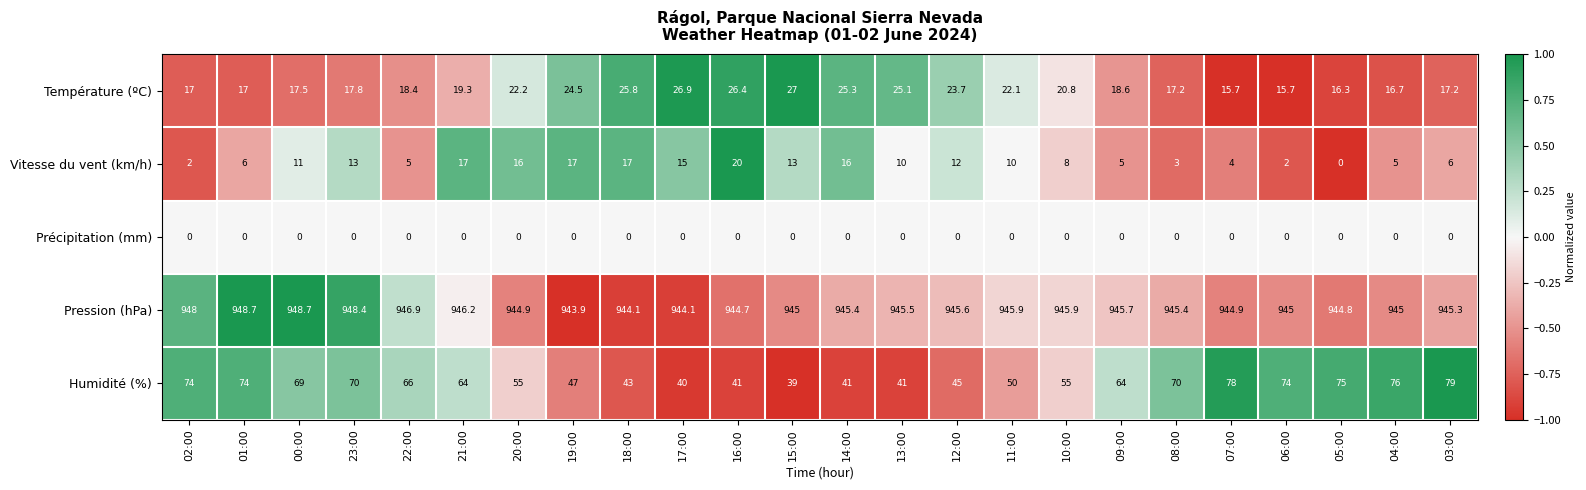

What is the average value of the Pression (hPa) series?

945.8